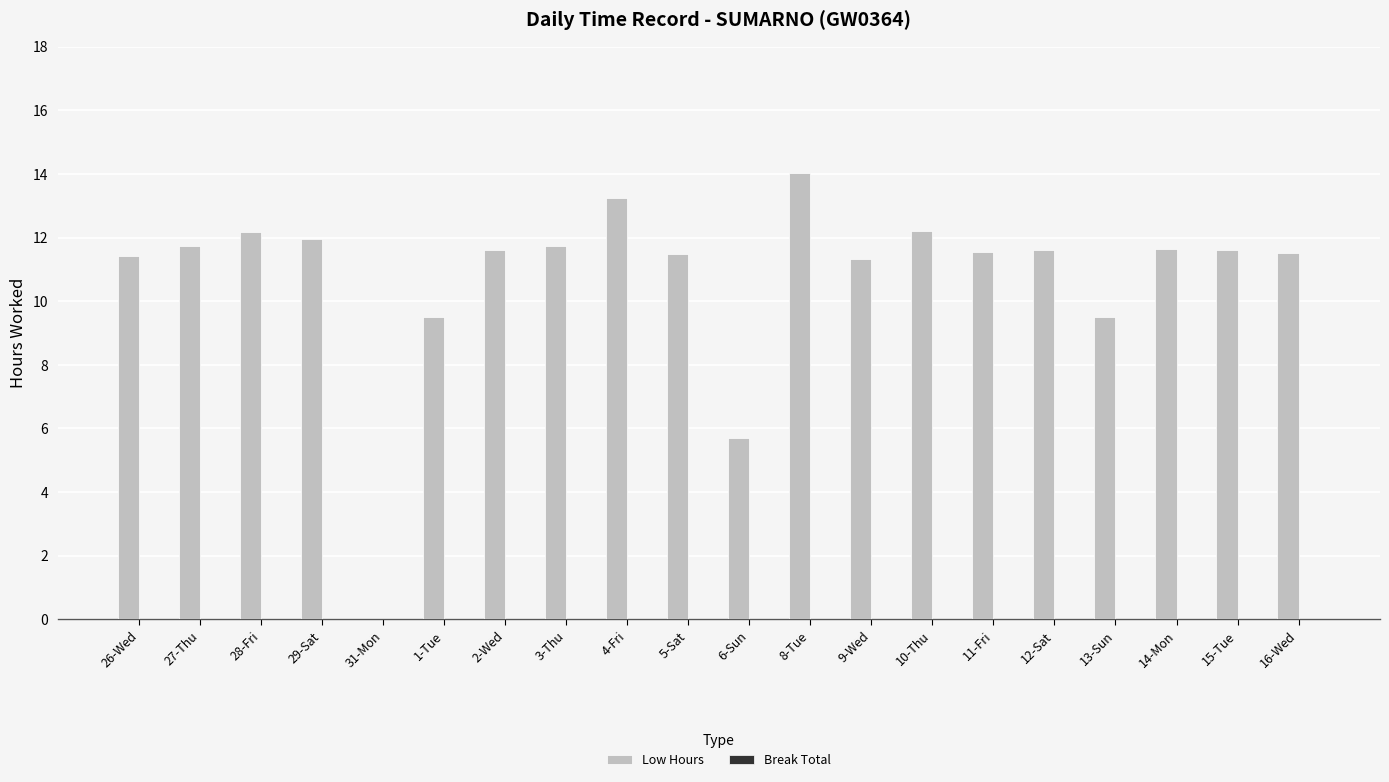

What is the change in value from 2-Wed to 8-Tue?

+2.4